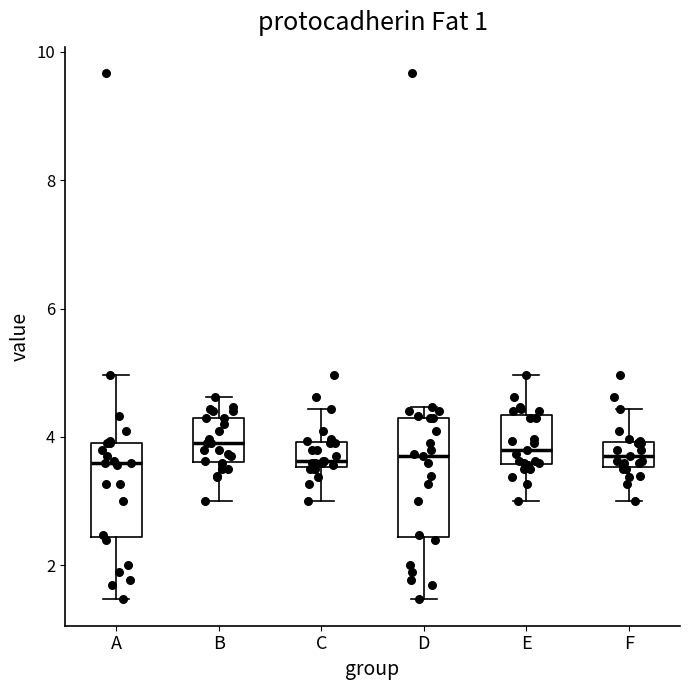

Reading left to right, transcribe this box plot: for each box, give where its median line is, the range the box spans, and where its two whiskers end, as read against the y-axis. The values are not printed on the chart, so give them approximately, as read against the axis.

A: median 3.6, box 2.4 to 4.0, whiskers 1.4 to 5.0
B: median 4.0, box 3.6 to 4.4, whiskers 3.0 to 4.6
C: median 3.6 (just above the box's lower edge), box 3.6 to 4.0, whiskers 3.0 to 4.4
D: median 3.8, box 2.4 to 4.4, whiskers 1.4 to 4.4 (just above the box's upper edge)
E: median 3.8, box 3.6 to 4.4, whiskers 3.0 to 5.0
F: median 3.8, box 3.6 to 4.0, whiskers 3.0 to 4.4